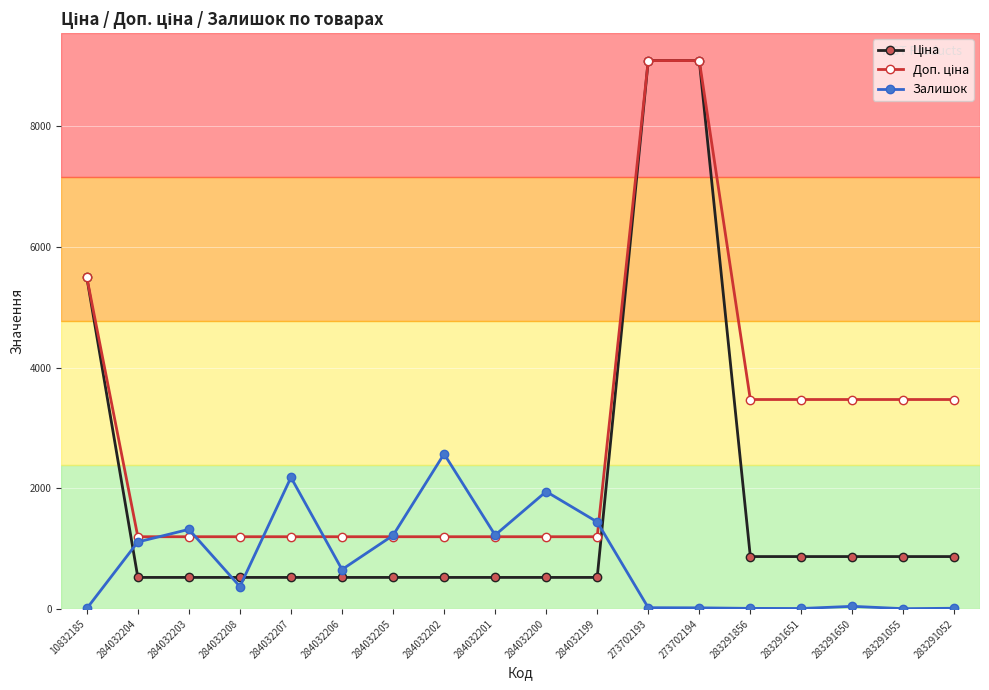

How many series are shown in this chart?

3